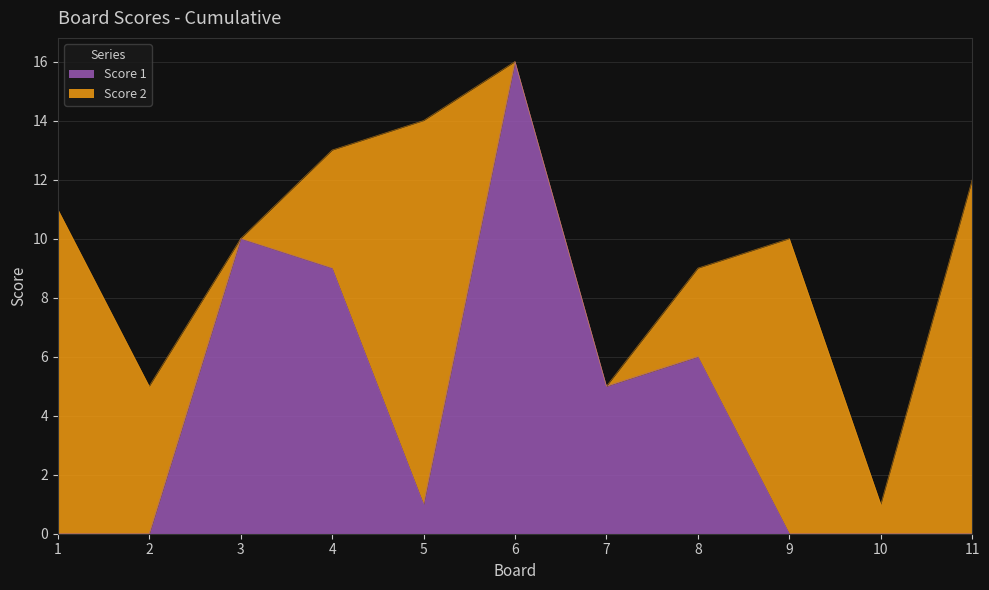

Reading left to right, list all the values displayed in this chart.

1=0	2=0	3=10	4=9	5=1	6=16	7=5	8=6	9=0	10=0	11=0